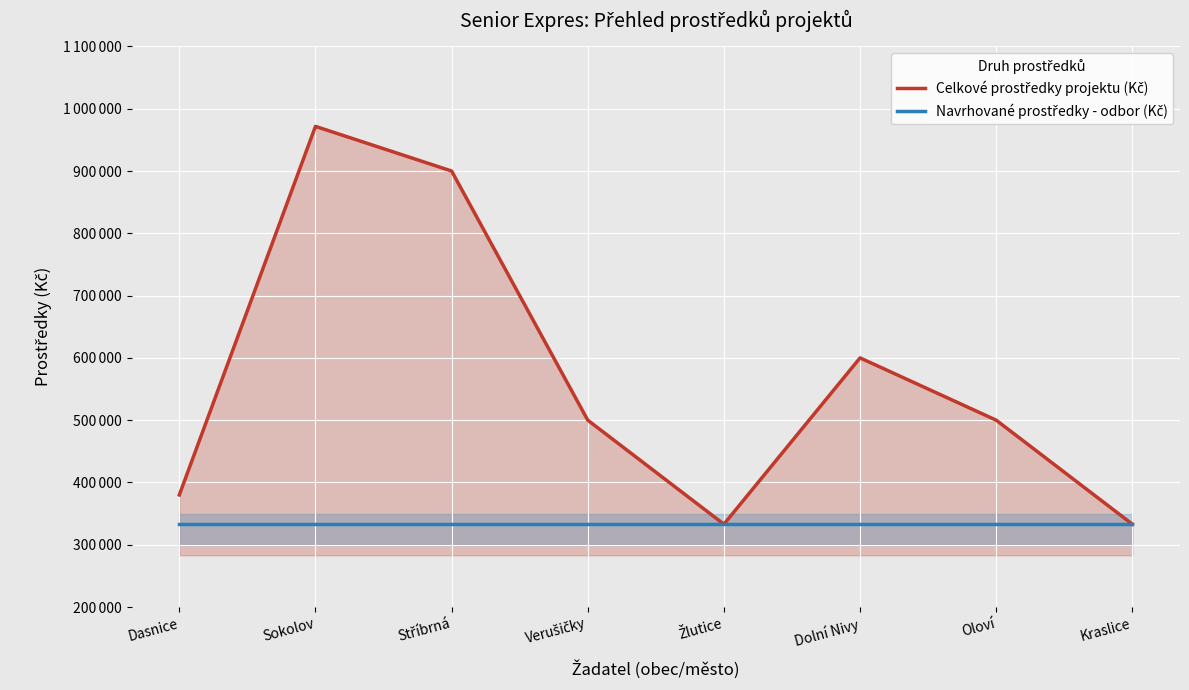

True or false: Navrhované prostředky - odbor (Kč) and Celkové prostředky projektu (Kč) cross at least once.

False